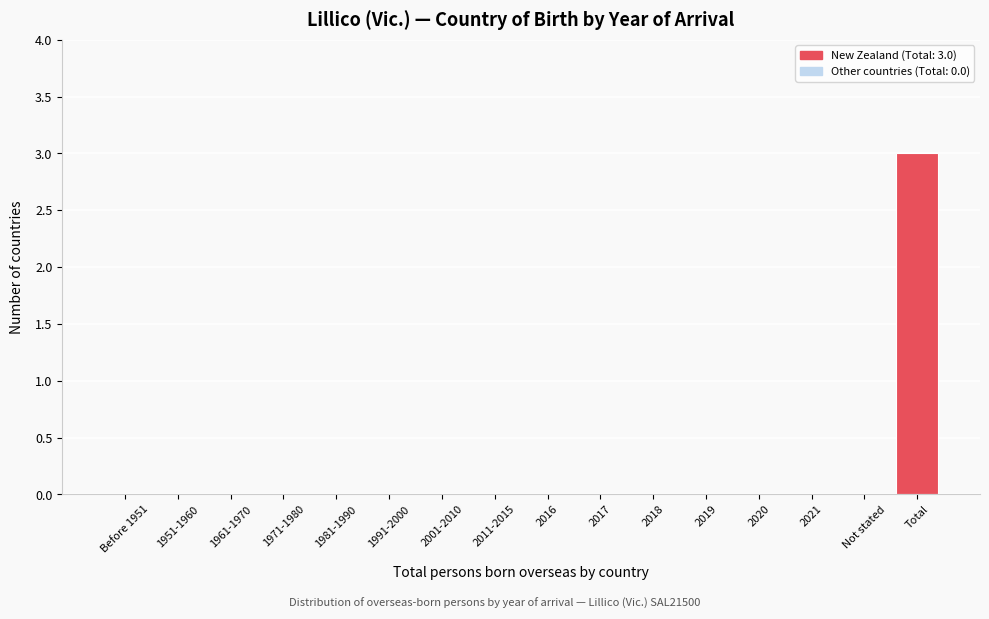

Reading left to right, extract all data points from this chart.

Before 1951=0	1951-1960=0	1961-1970=0	1971-1980=0	1981-1990=0	1991-2000=0	2001-2010=0	2011-2015=0	2016=0	2017=0	2018=0	2019=0	2020=0	2021=0	Not stated=0	Total=3